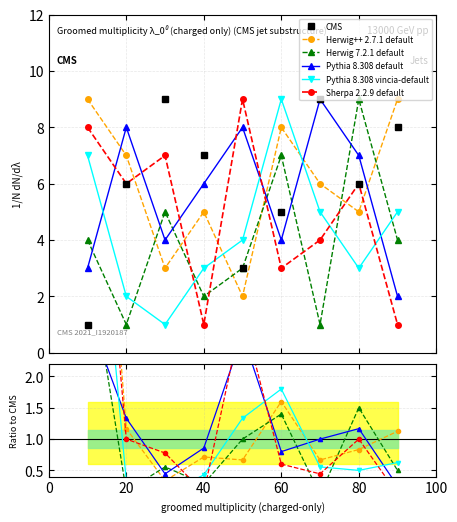

True or false: Pythia 8.308 vincia-default and Herwig 7.2.1 default intersect in this chart.

True